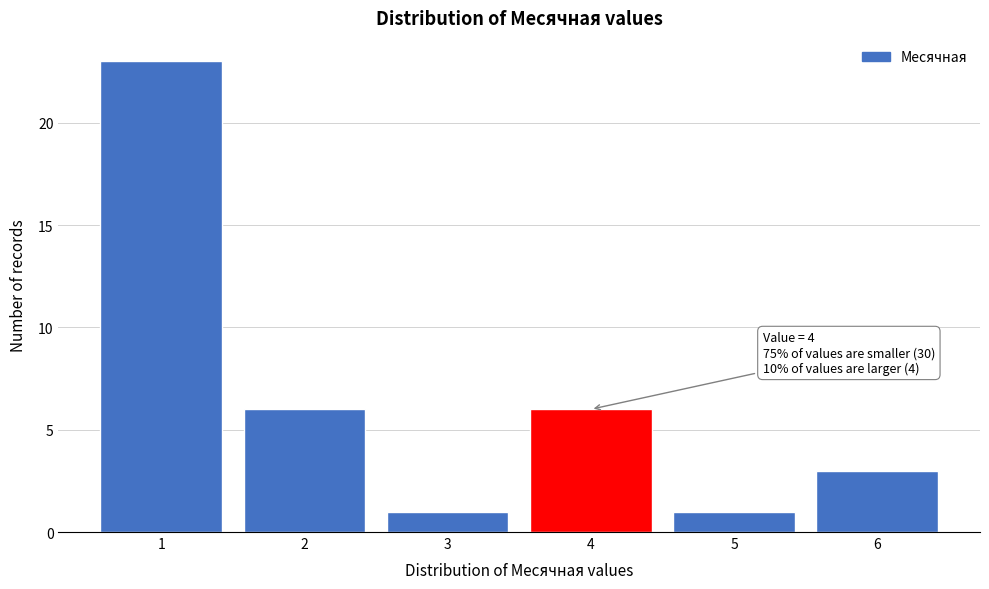

Which range on the x-axis has the tallest bar?

0.5 to 1.5